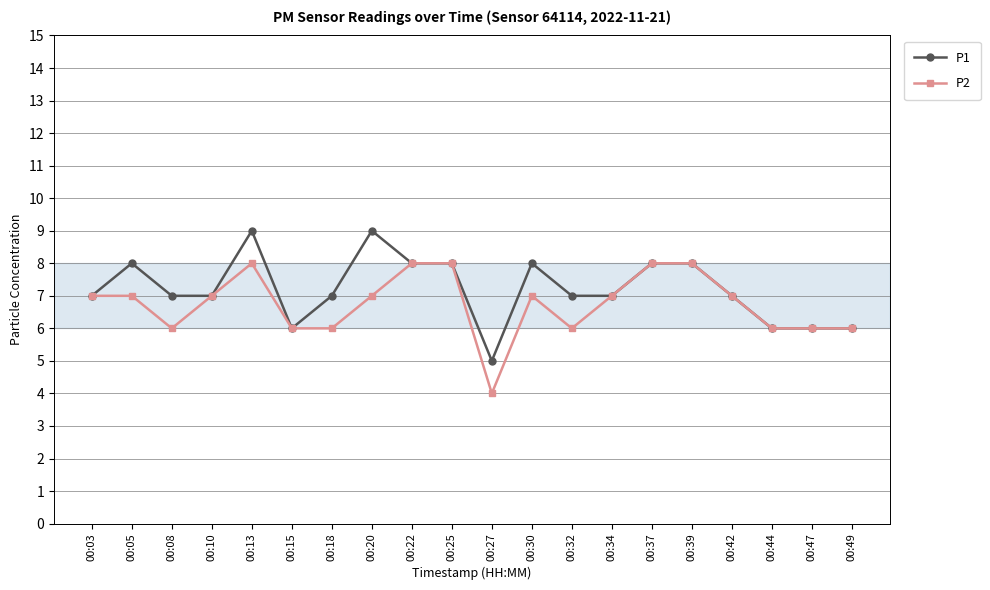

What is the total value across all series at 00:42?

14